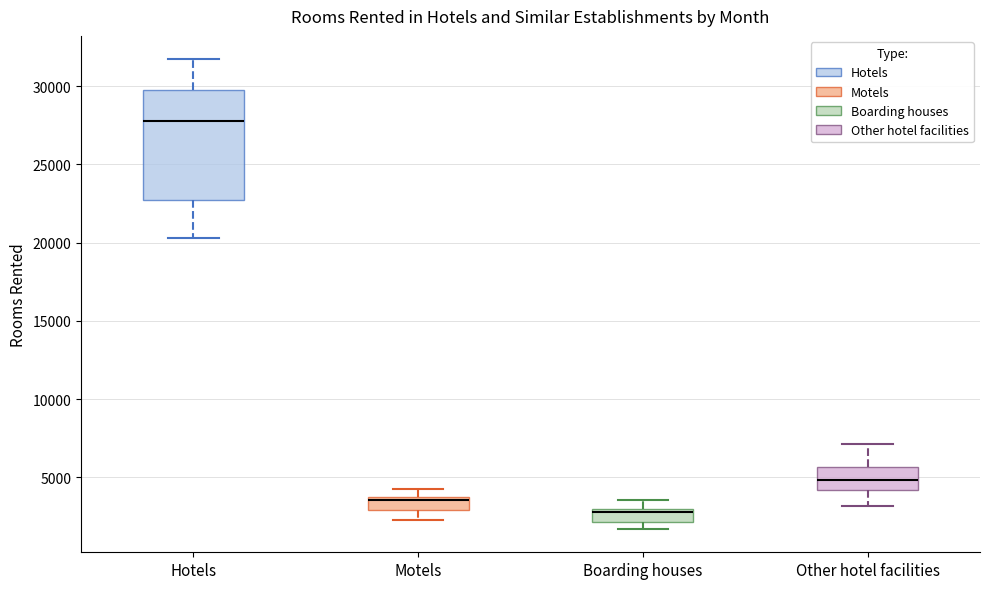

Reading left to right, transcribe this box plot: for each box, give where its median line is, the range the box spans, and where its two whiskers end, as read against the y-axis. The values are not printed on the chart, so give them approximately, as read against the axis.

Hotels: median 28000, box 22500 to 30000, whiskers 20500 to 31500
Motels: median 3500 (just below the box's upper edge), box 3000 to 3500, whiskers 2500 to 4500
Boarding houses: median 3000 (just below the box's upper edge), box 2000 to 3000, whiskers 1500 to 3500
Other hotel facilities: median 5000, box 4000 to 5500, whiskers 3000 to 7000